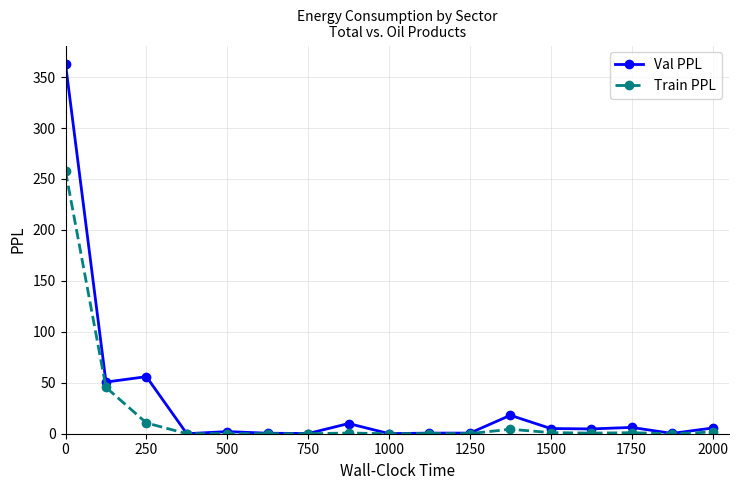

What is the maximum value for Train PPL?

257.6